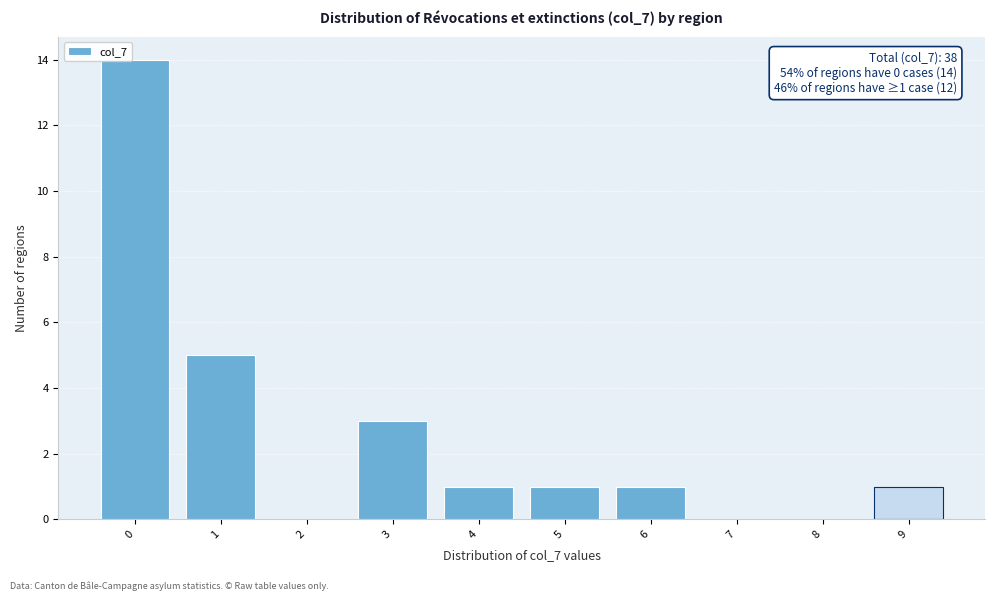

Reading left to right, extract all data points from this chart.

0=14	1=5	2=0	3=3	4=1	5=1	6=1	7=0	8=0	9=1